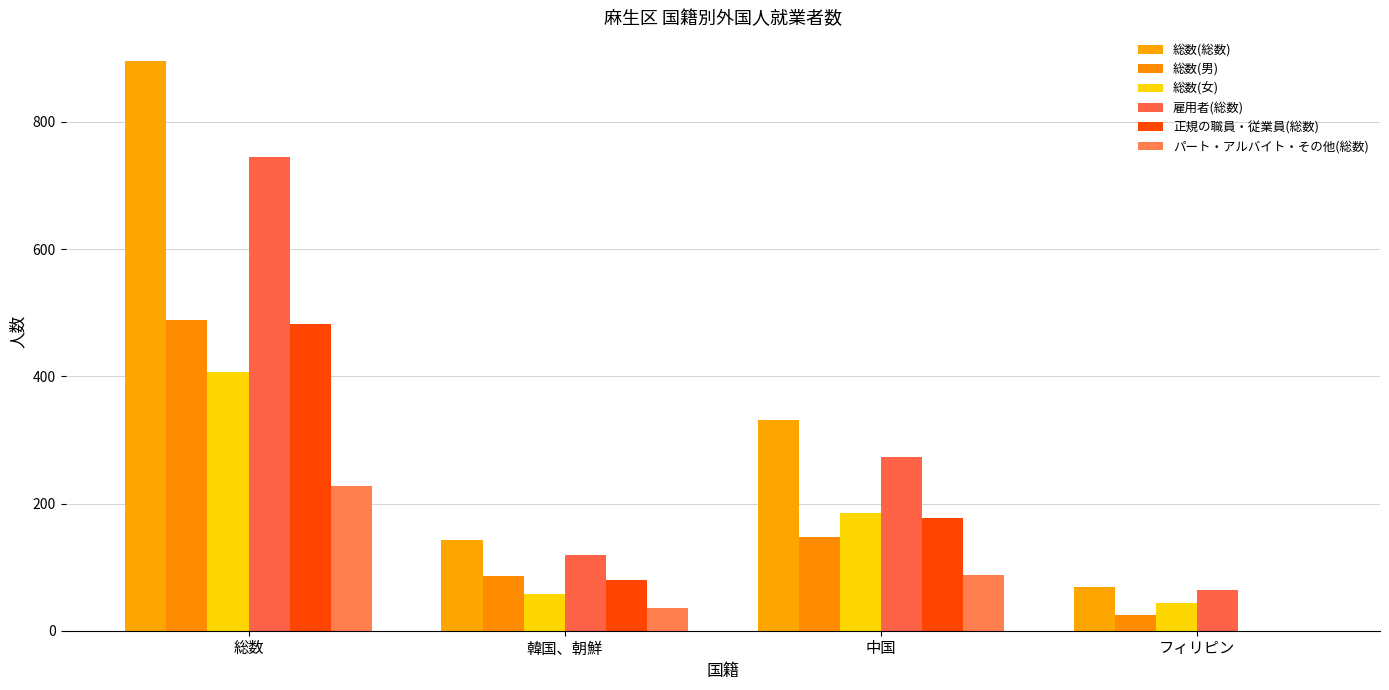

Which category has the highest value in the 総数(女) series?

総数